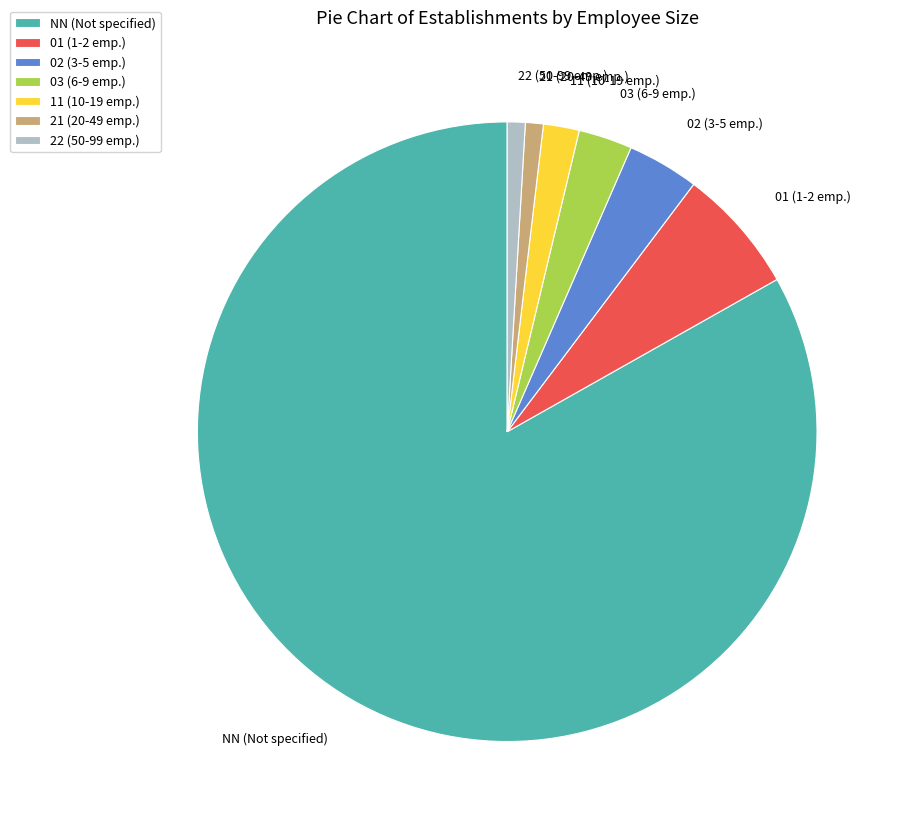

Combined, do 21 and 22 account for over 50%?

No